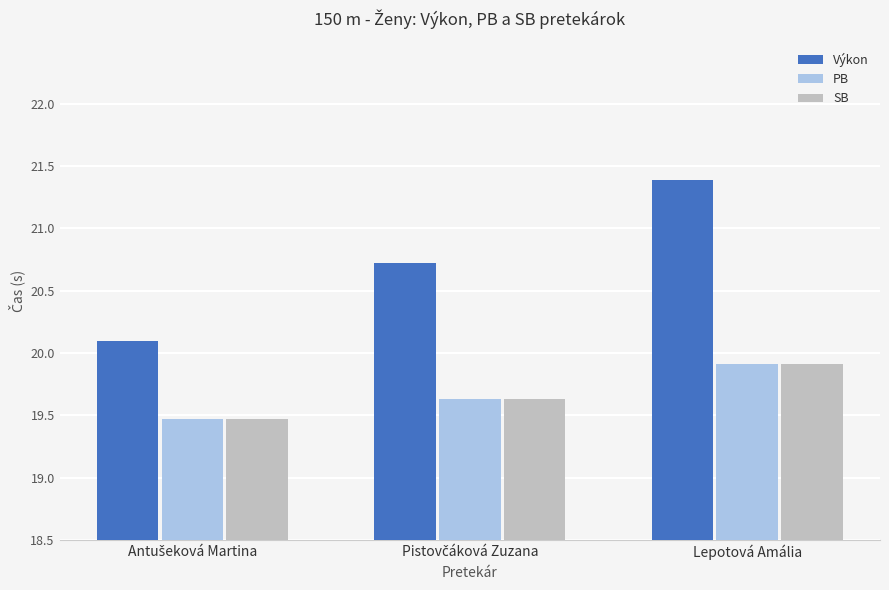

At which category does the chart reach its peak across all series?

Lepotová Amália